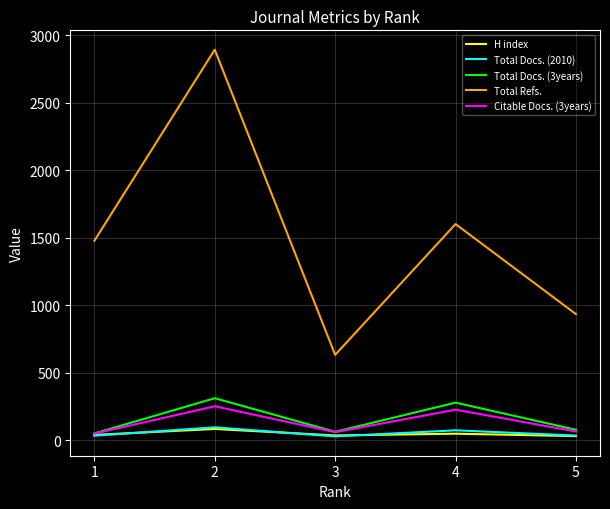

Does the chart have visible grid lines?

Yes